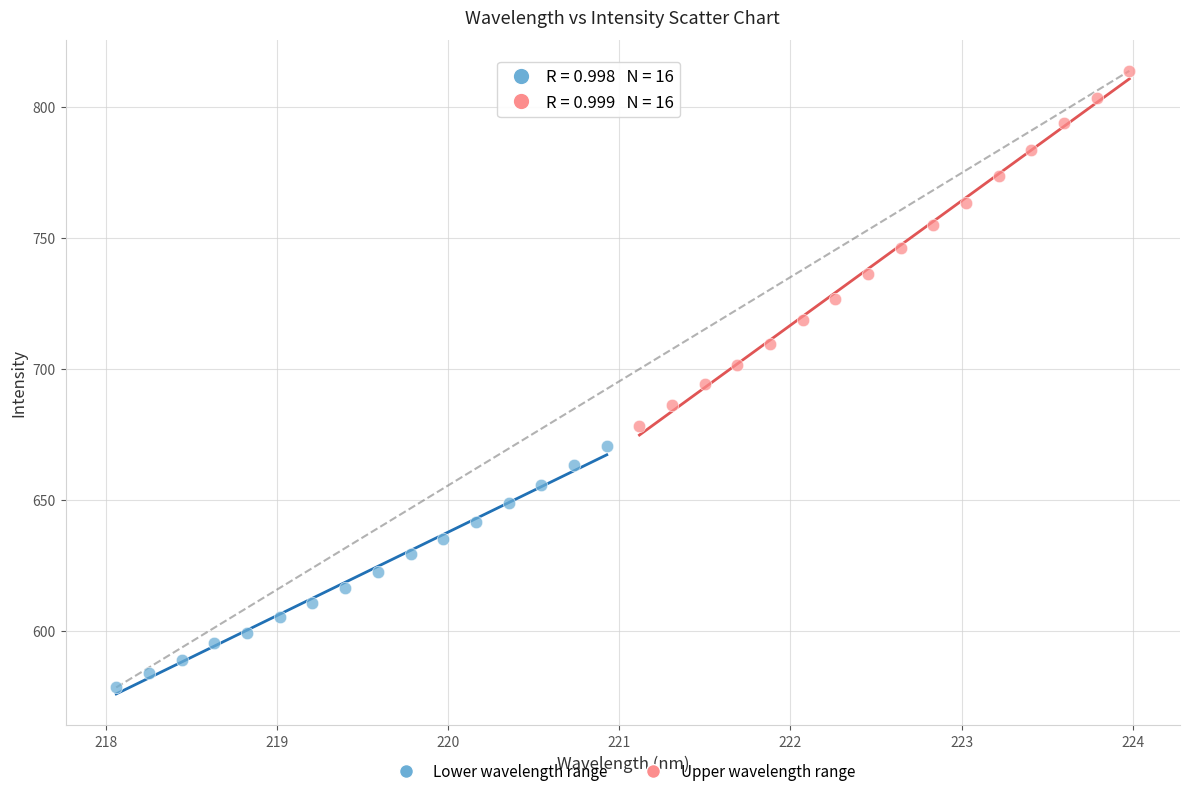

Which series contains the lowest Y value?

Lower wavelength range